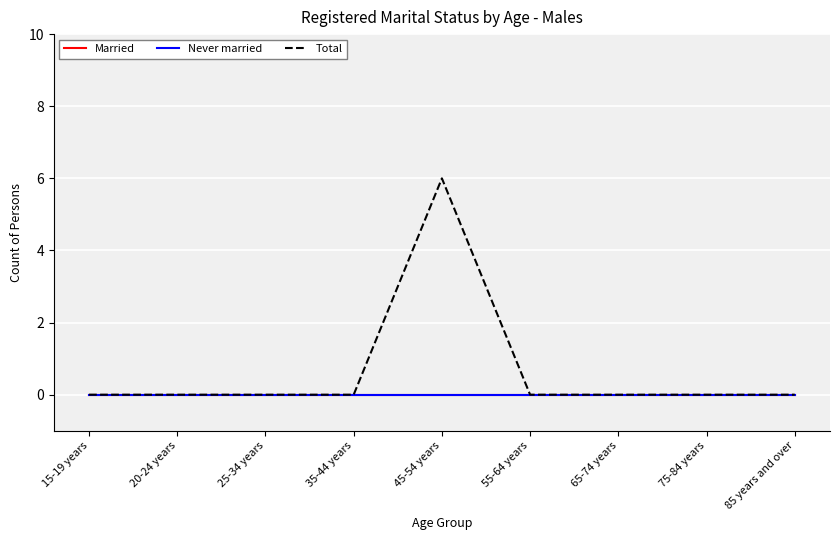

How many lines are shown in the chart?

3